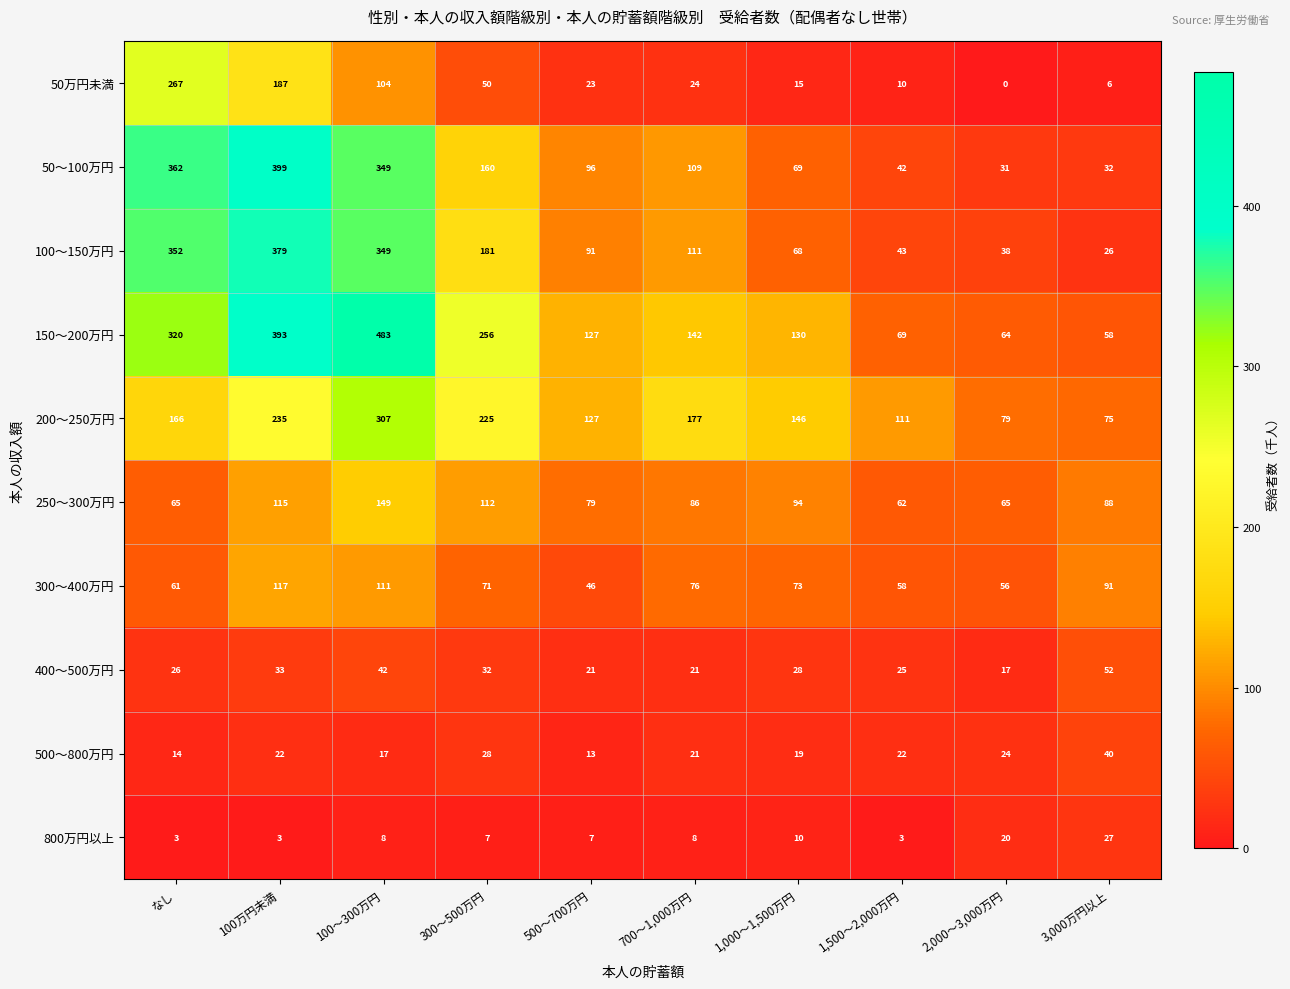

What is the spread (max minus min) of values at 300～500万円?

249